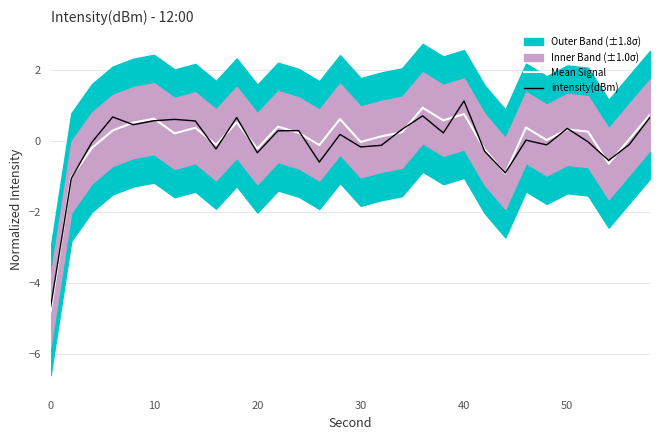

The intensity(dBm) series shows 0.4 at 50. True or false?

True